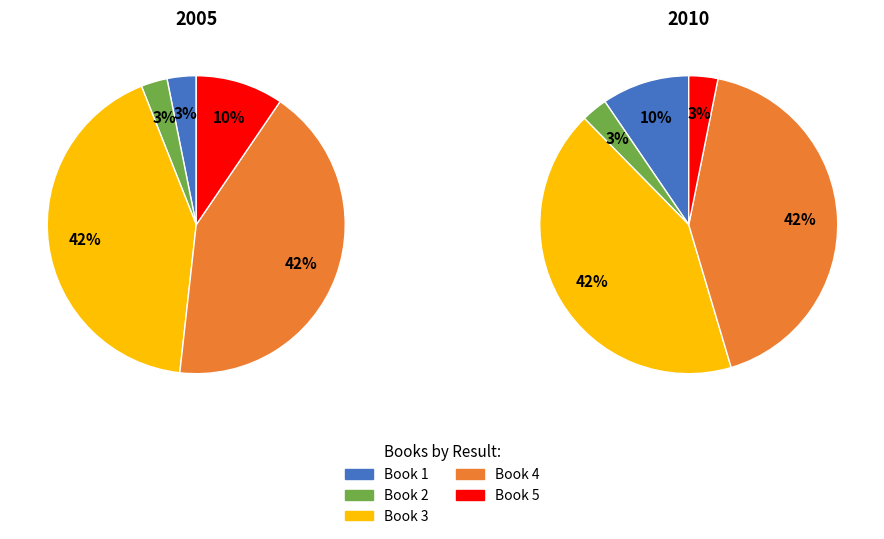

Approximately how many times larger is the value at 3 compared to 4?

1.0